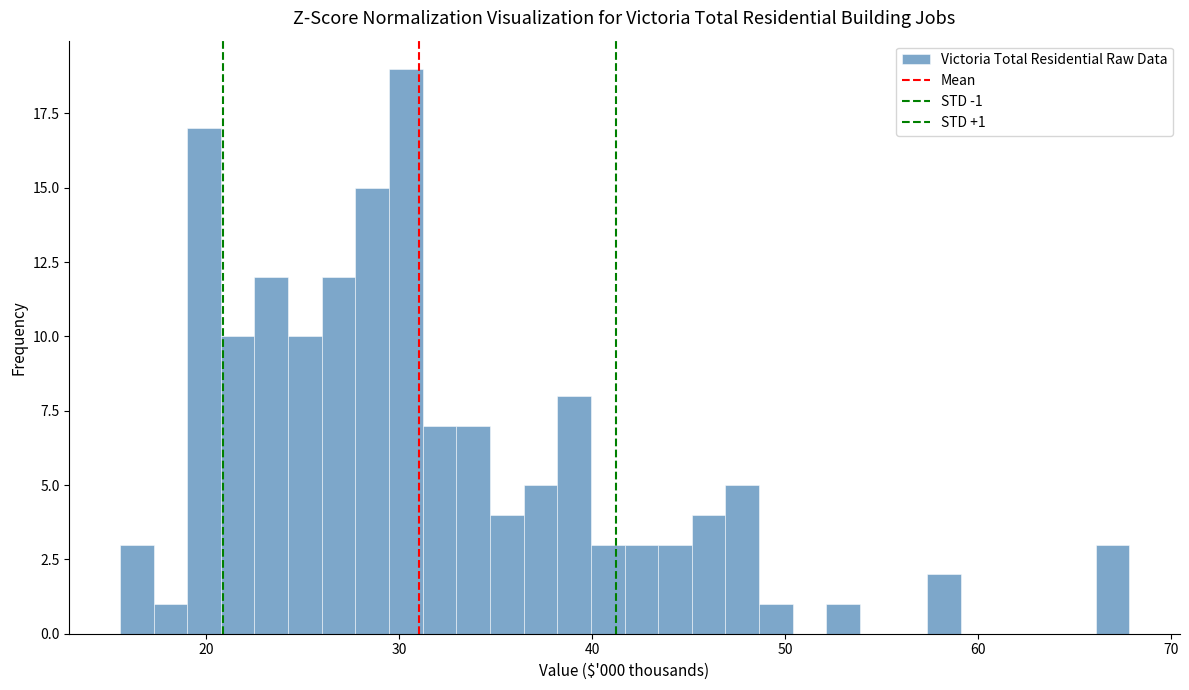

Read against the x-axis, roughly where is the centre of the tallest bar?

30